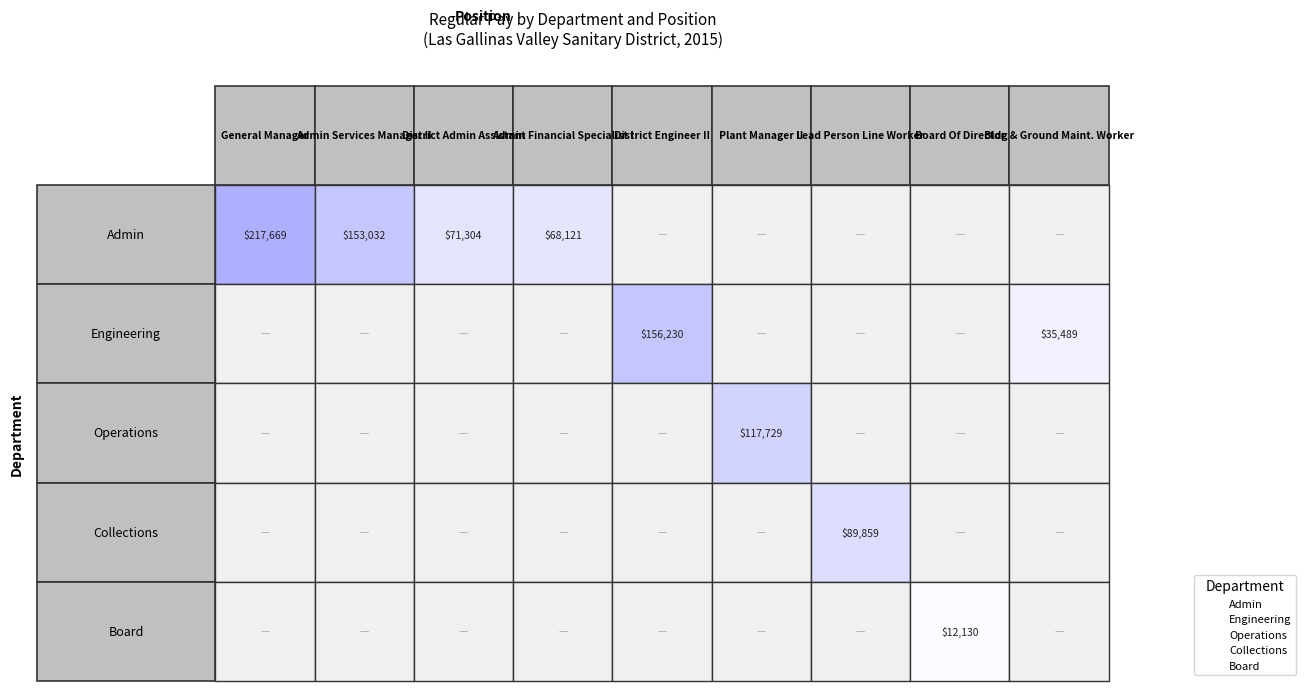

What are all the series names shown in the legend?

Admin, Engineering, Operations, Collections, Board